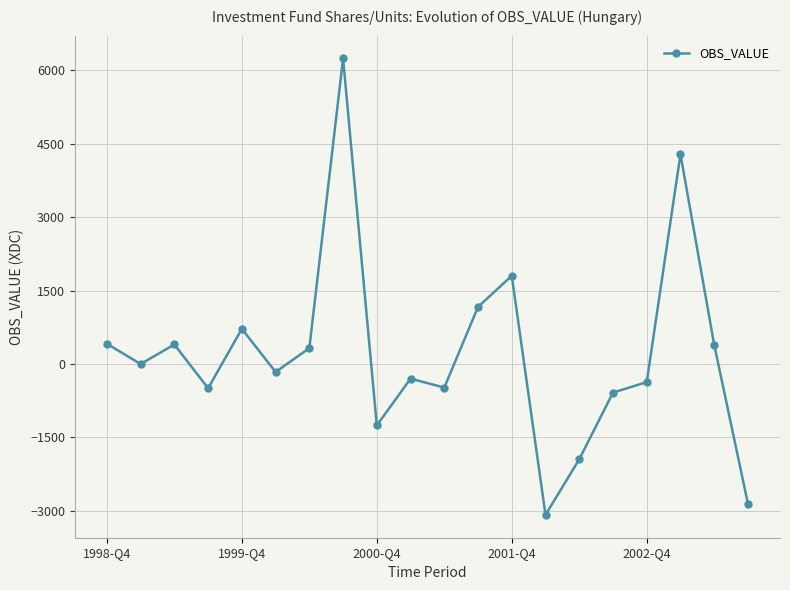

What is the greatest value displayed?

6240